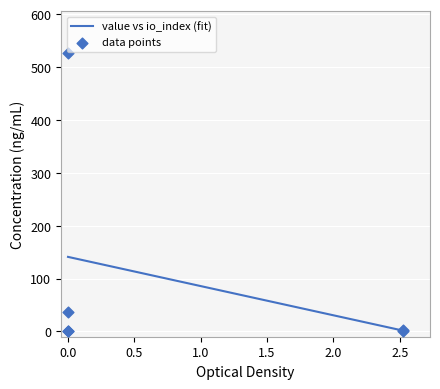

What is the highest value of the value vs io_index (fit) series?

141.0